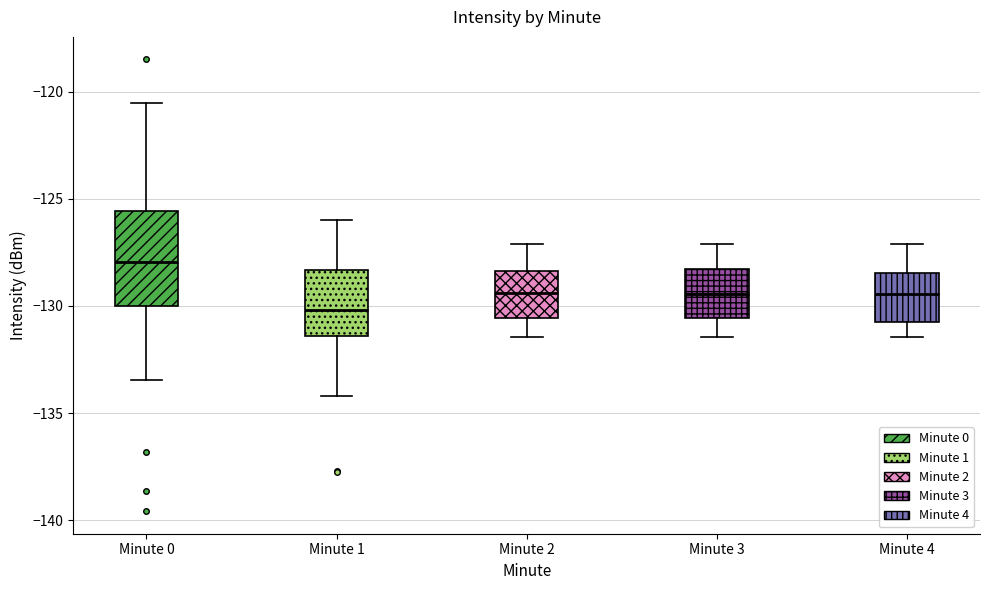

Where does the median line of the box for Minute 2 sit on the y-axis? The values are not printed on the chart, so give them approximately, as read against the axis.

-129.5